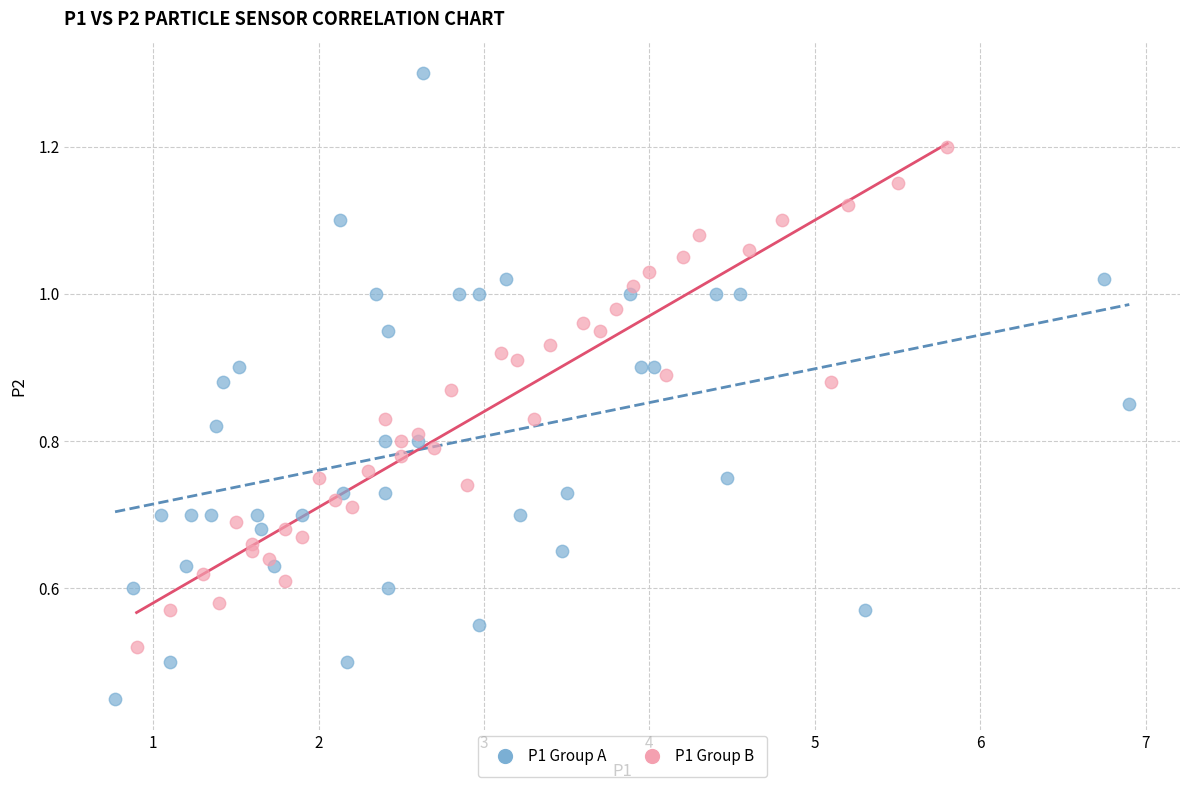

Which series contains the lowest Y value?

P1 Group A